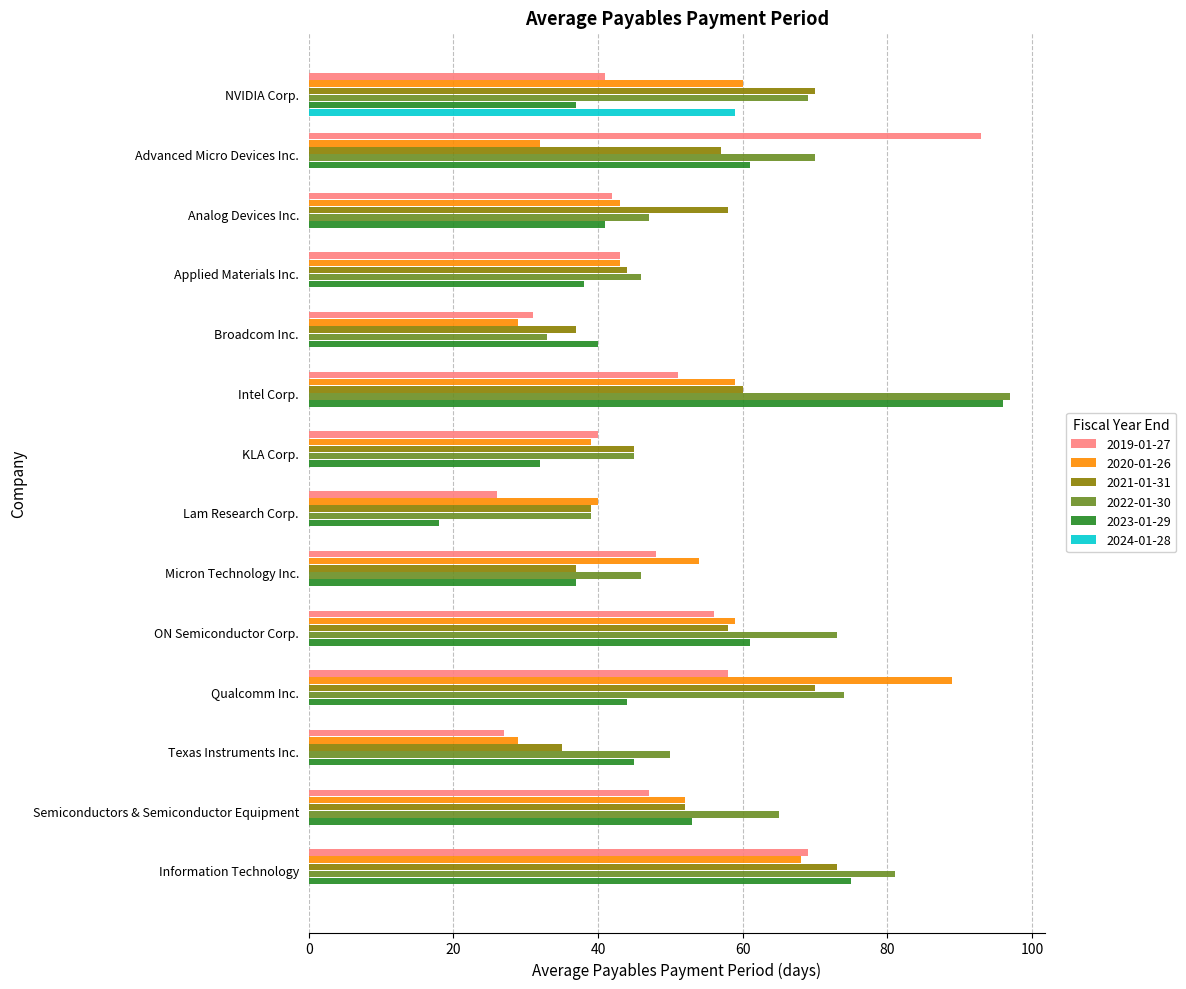

Which category has the highest value in the 2020-01-26 series?

Qualcomm Inc.